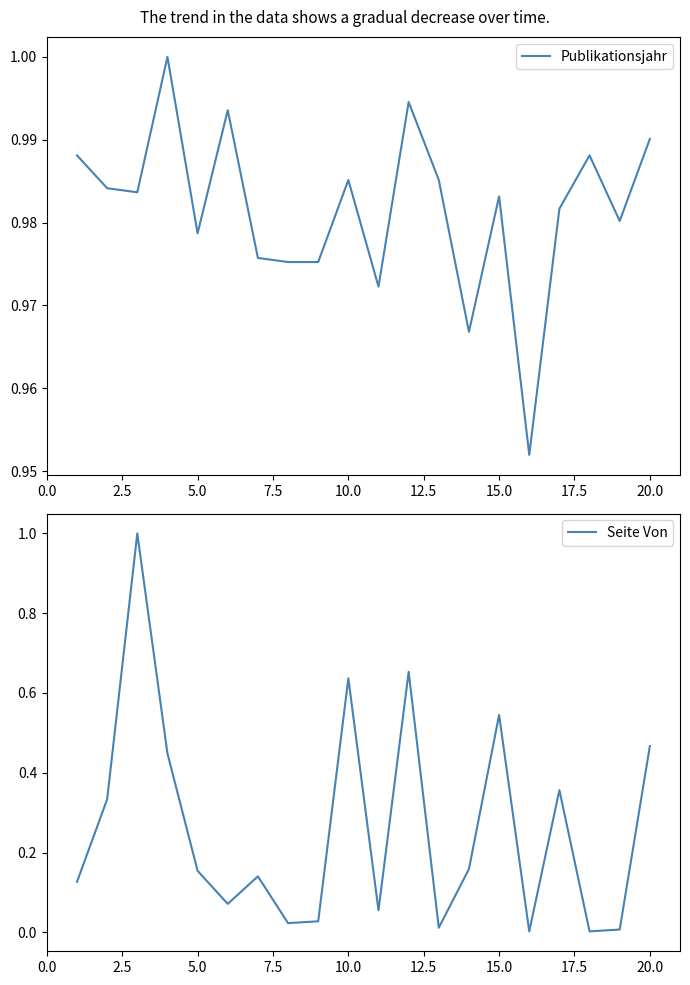

True or false: Seite Von has a value of 1.1 at 10.0.

False